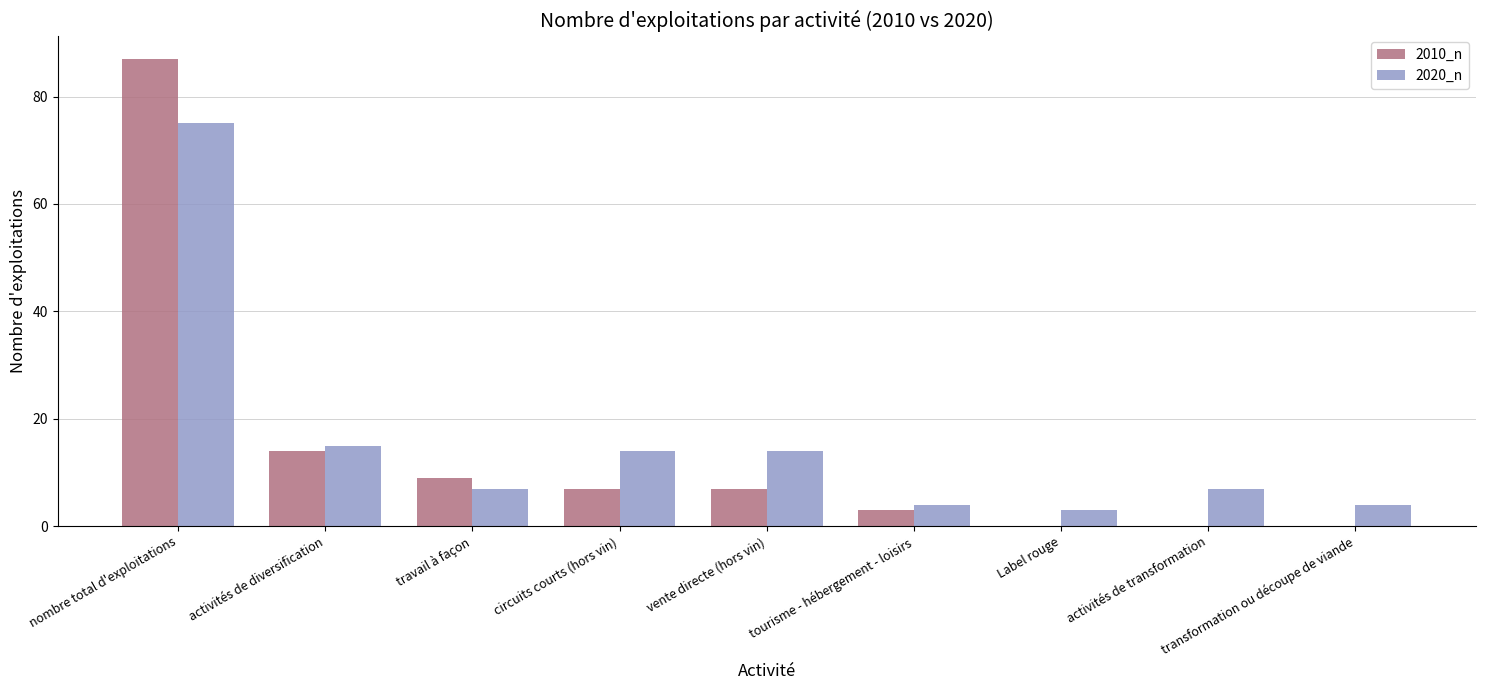

Is it true that 2020_n equals 3 at Label rouge?

True